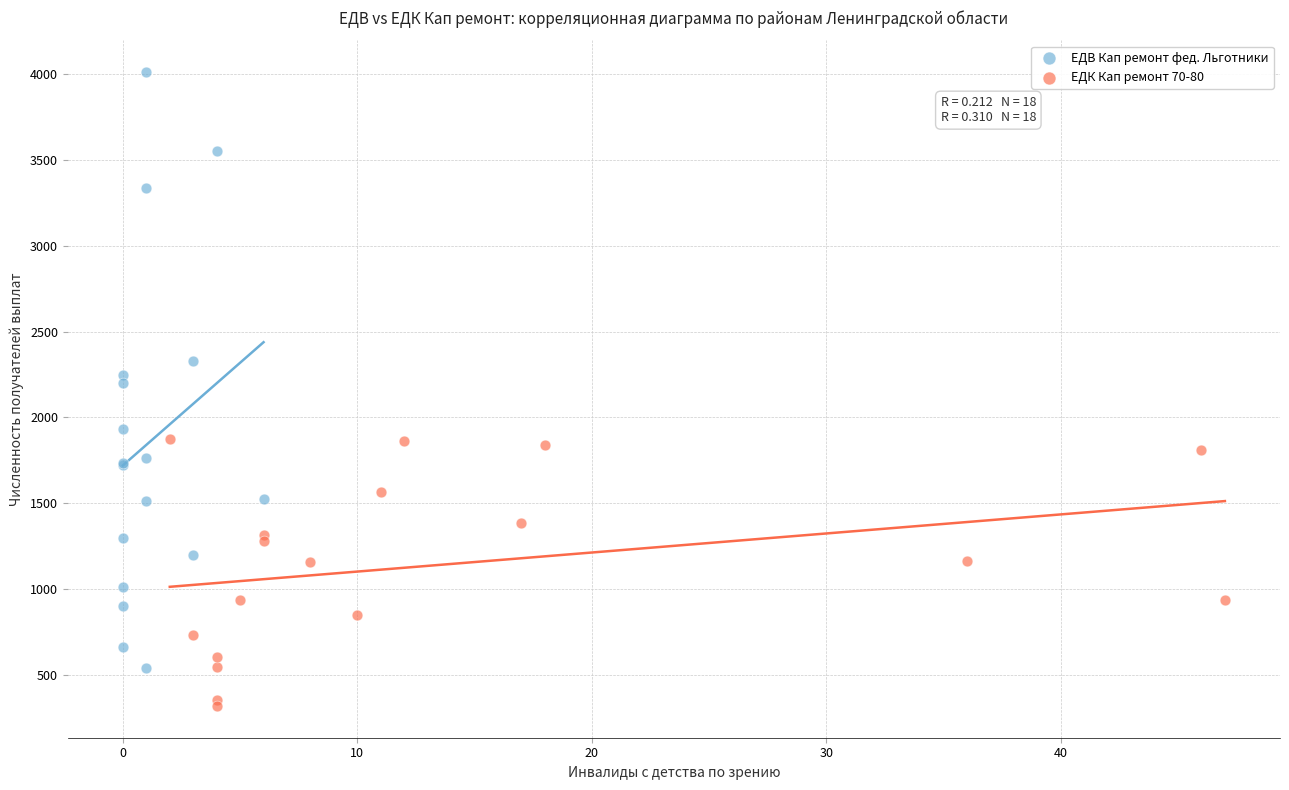

Which series contains the lowest Y value?

ЕДК Кап ремонт 70-80